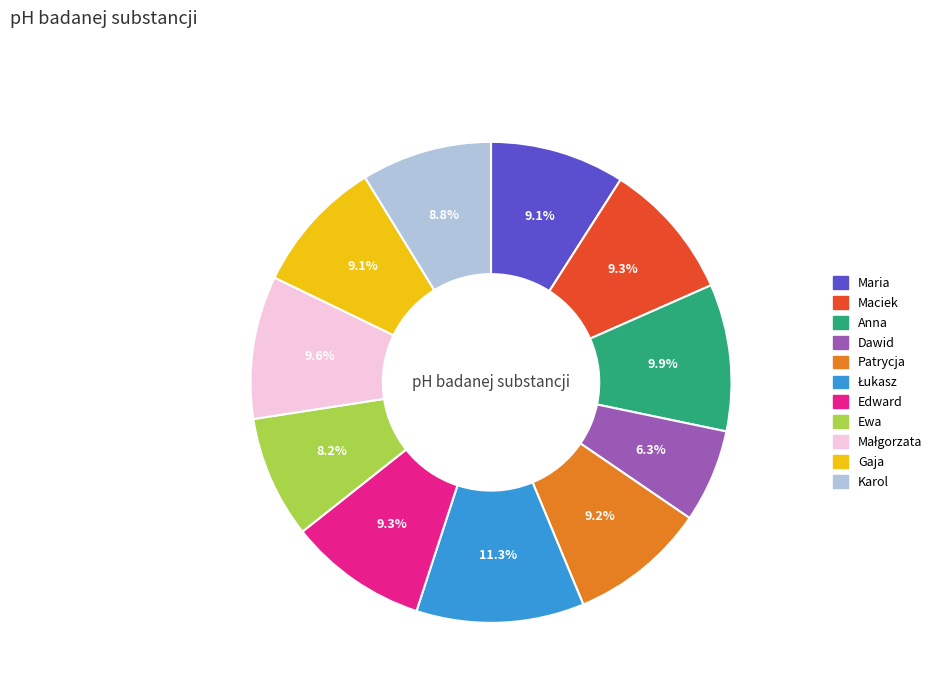

To the nearest percent, what is the average slice percentage?

9%